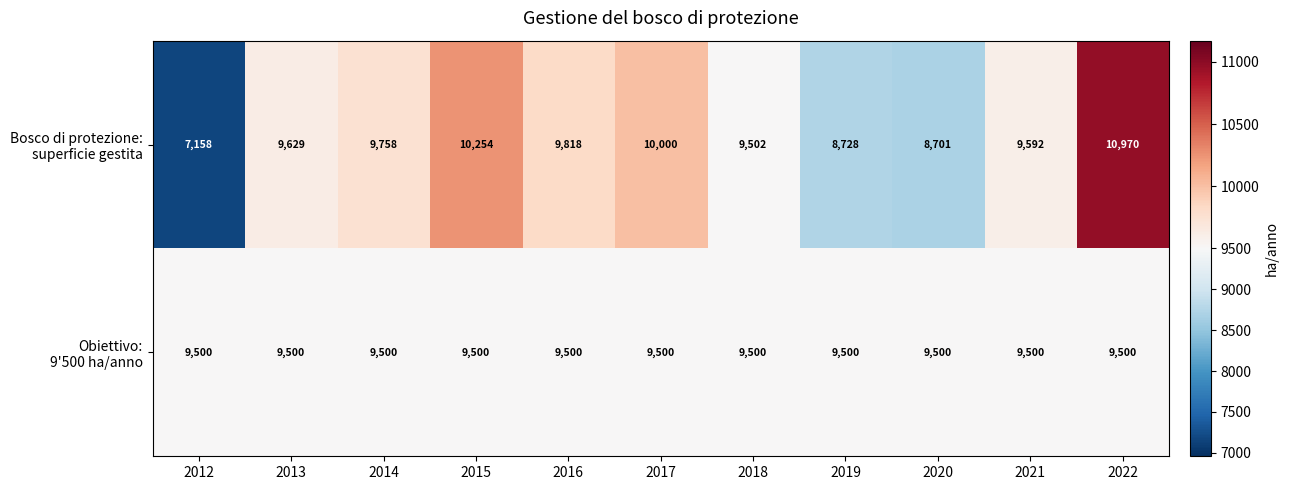

Which category has the lowest value across all series?

2012